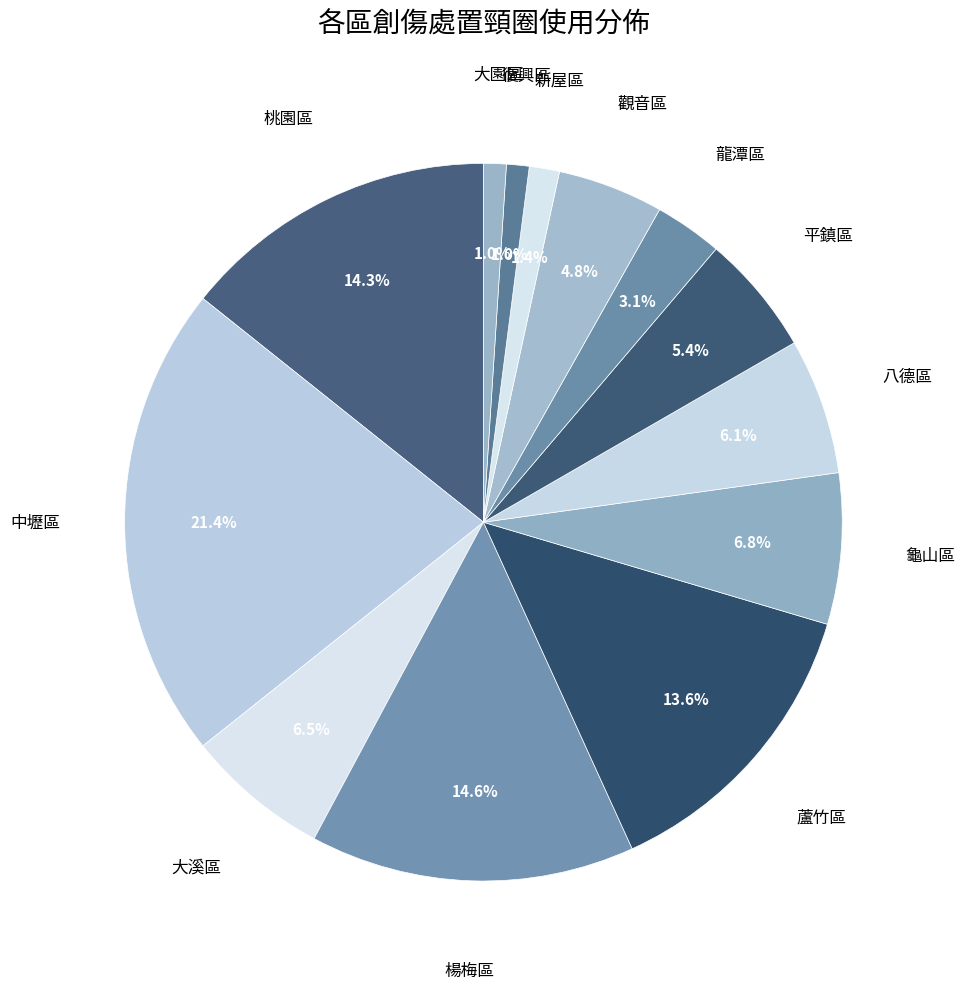

How many slices are in this pie chart?

13